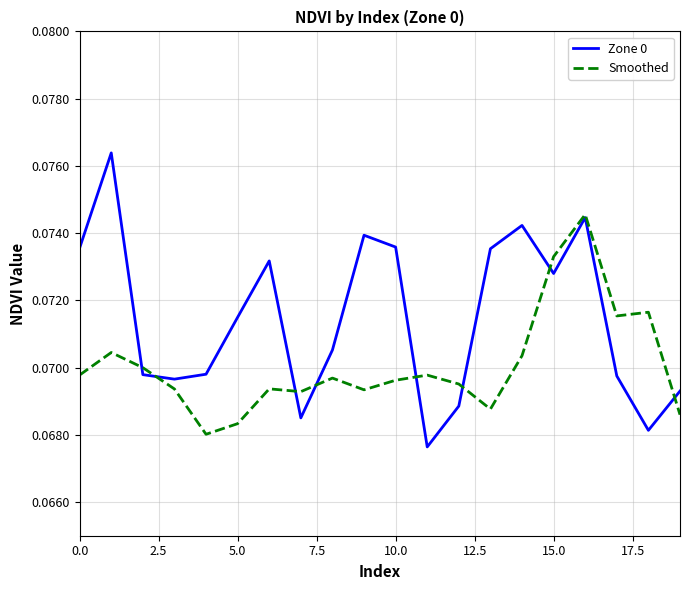

Which series has the largest total across all categories?

Zone 0